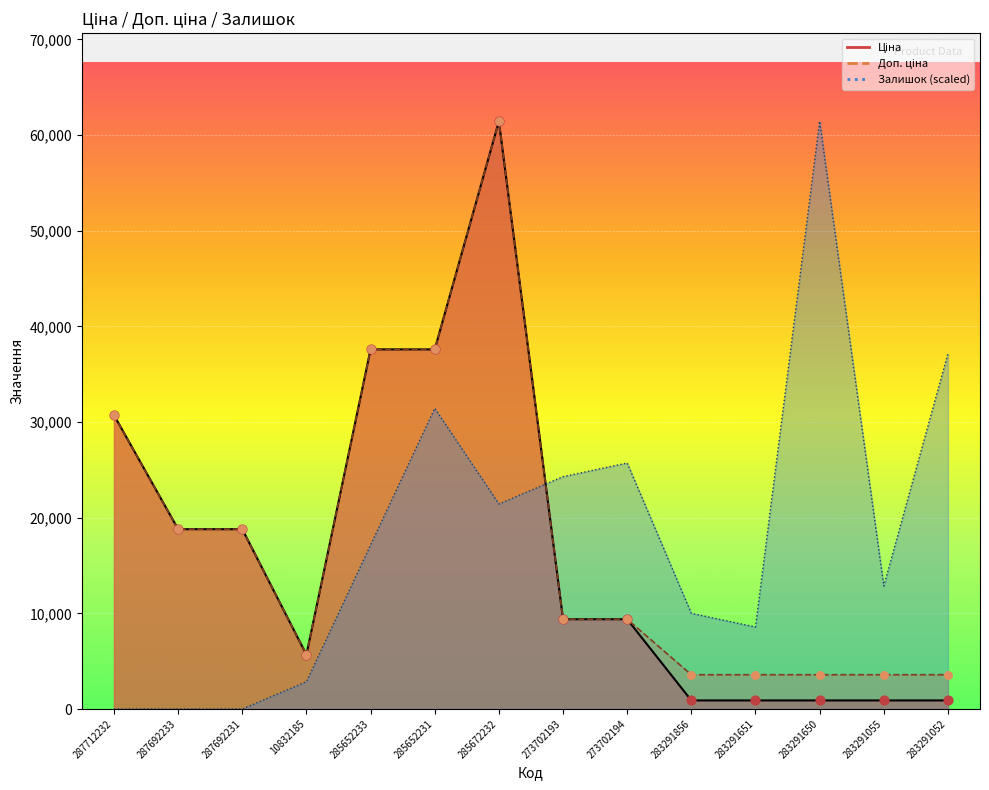

Which series has the largest total across all categories?

Залишок